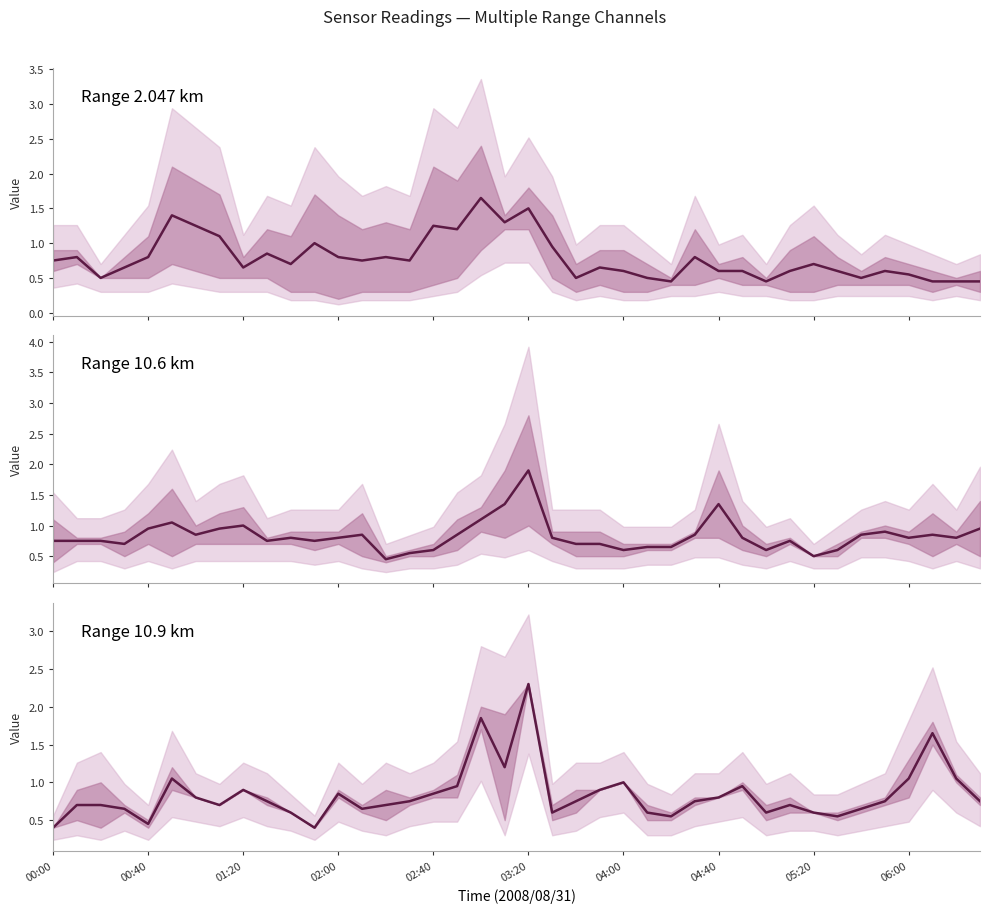

Rank the categories by Range 2.047 km value from highest to lowest.

18, 20, 03:20, 19, 04:00, 16, 17, 04:40, 11, 21, 06:00, 00:40, 02:40, 14, 27, 12, 00:00, 13, 15, 10, 32, 02:00, 05:20, 23, 29, 33, 35, 24, 28, 31, 36, 01:20, 22, 25, 34, 26, 30, 38, 37, 39